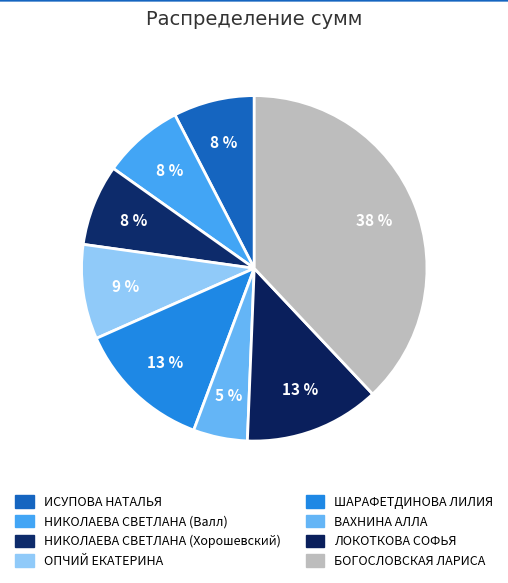

To the nearest percent, what is the difference between the largest and smallest slice percentages?

33%